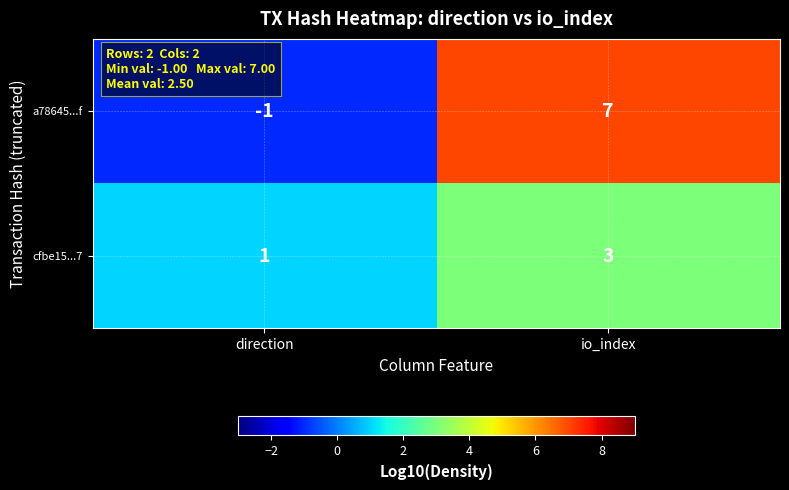

List the series in order of their overall mean, lowest first.

cfbe15...7, a78645...f